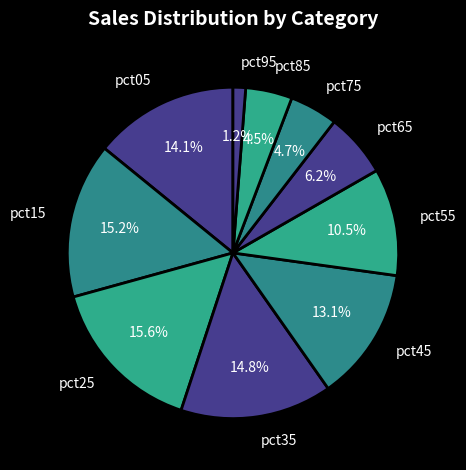

How many segments does this pie chart have?

10